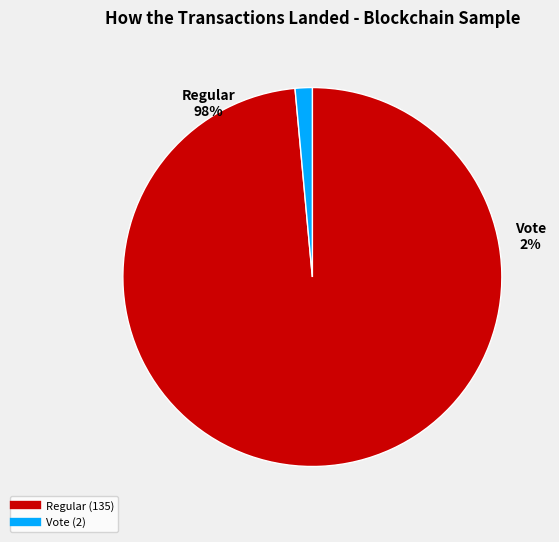

To the nearest percent, what is the combined percentage of Vote and Regular?

100%